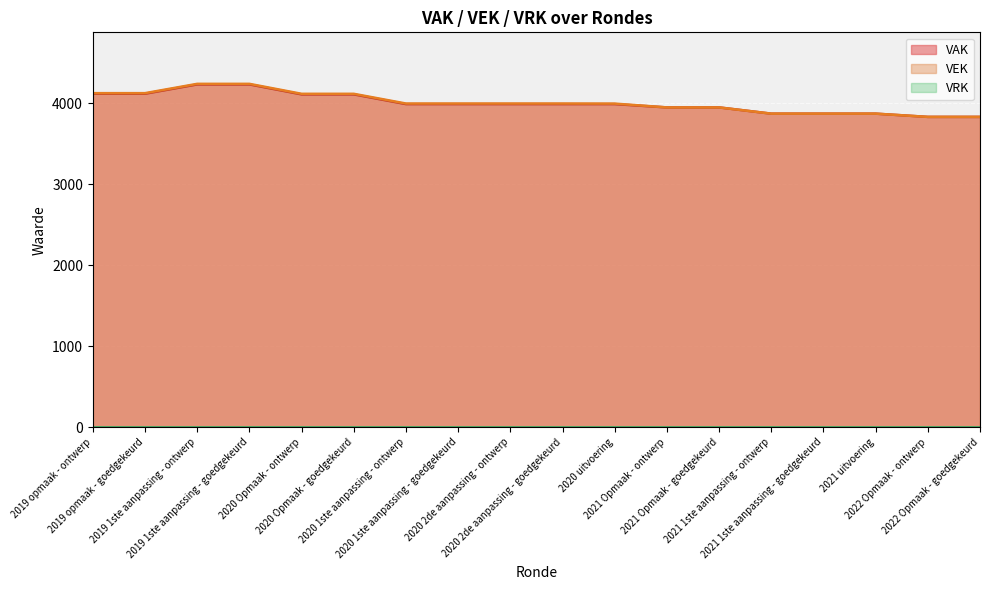

Which has a higher value, 2020 2de aanpassing - goedgekeurd or 2020 1ste aanpassing - ontwerp?

2020 2de aanpassing - goedgekeurd